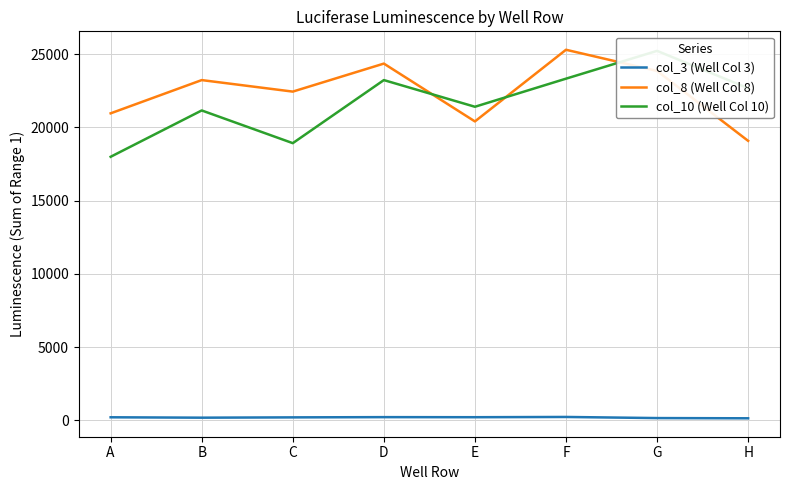

Does the chart have visible grid lines?

Yes